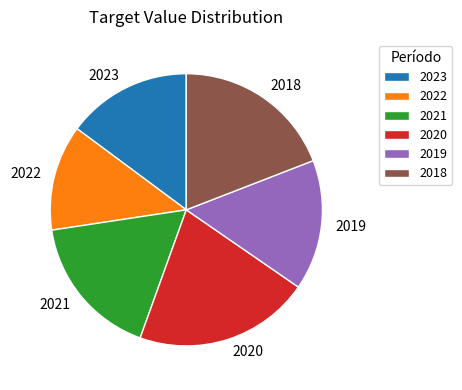

What is the ratio of the value at 2019 to the value at 2018?

0.8